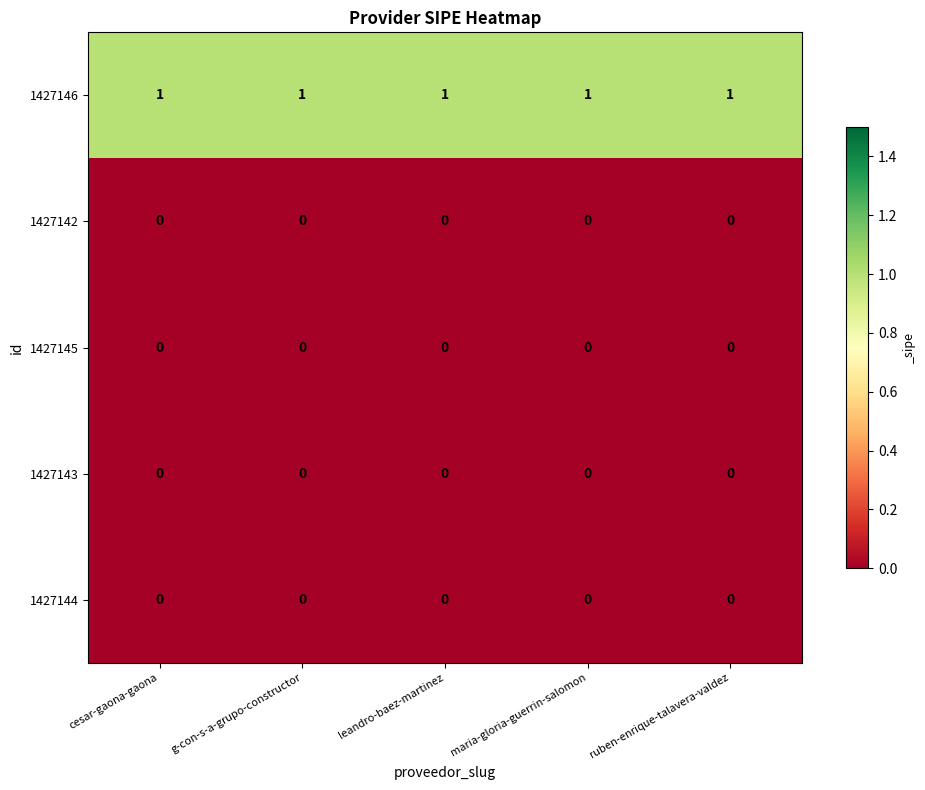

What is the sum of all 1427146 values?

5